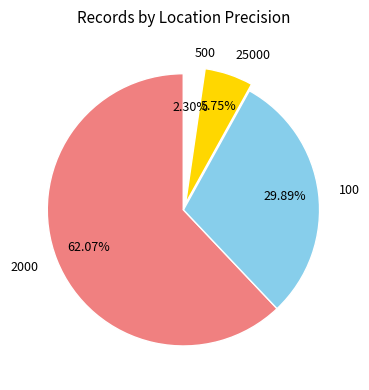

Which category has the biggest portion of the pie?

2000